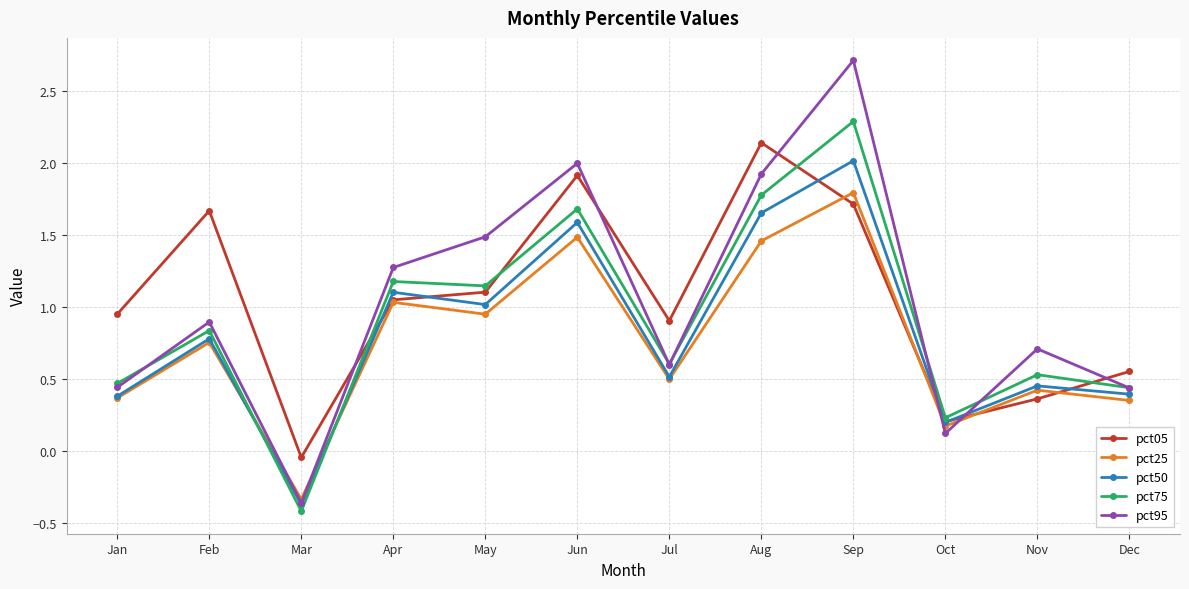

Between Apr and Nov, which series saw the biggest shift?

pct05